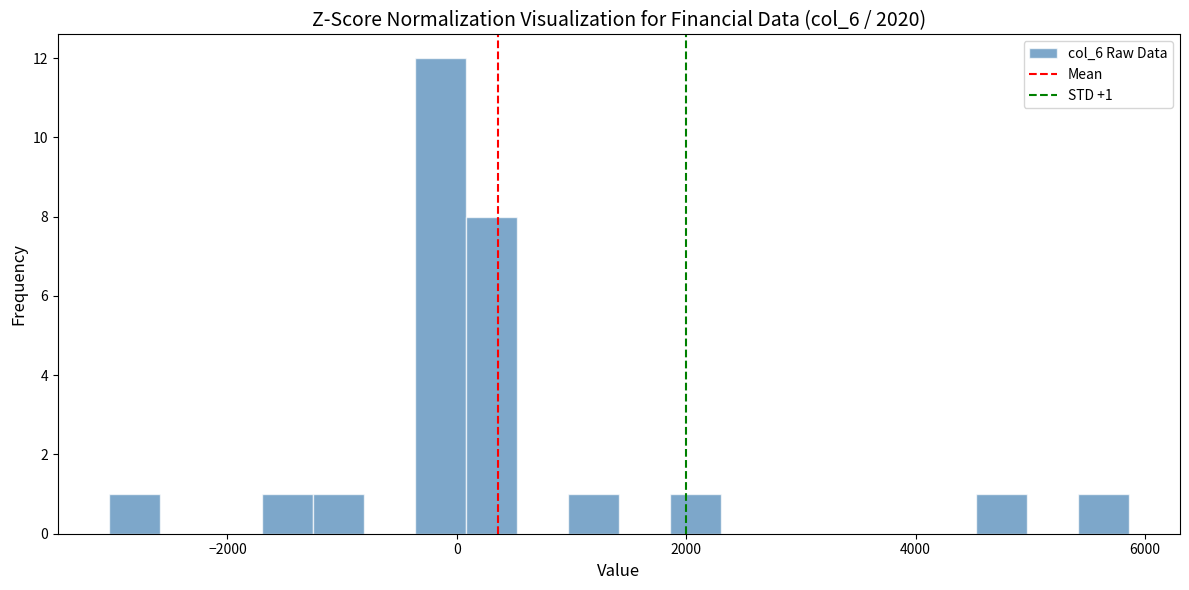

Around what value on the x-axis is the tallest bar? Give the approximate position of its centre, as read against the axis.

-200